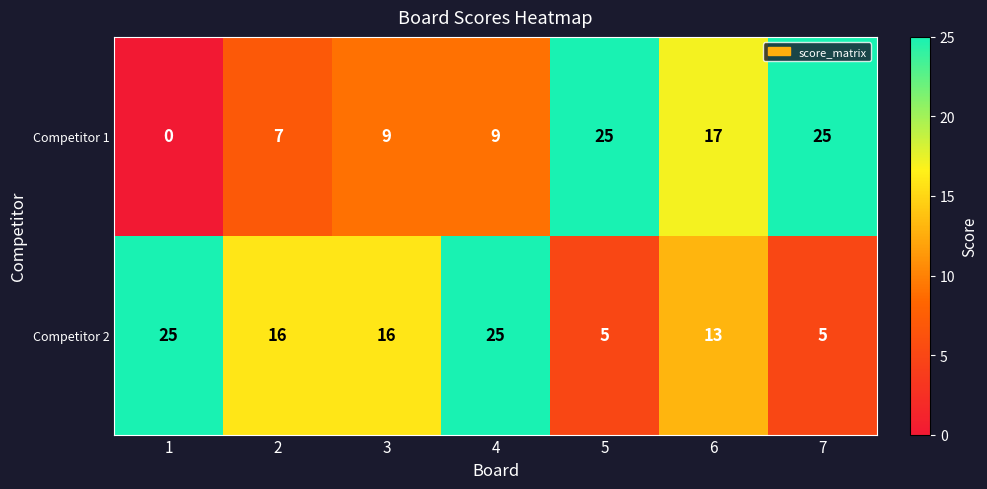

Read the Competitor 2 value at 6, to the nearest 10.

10